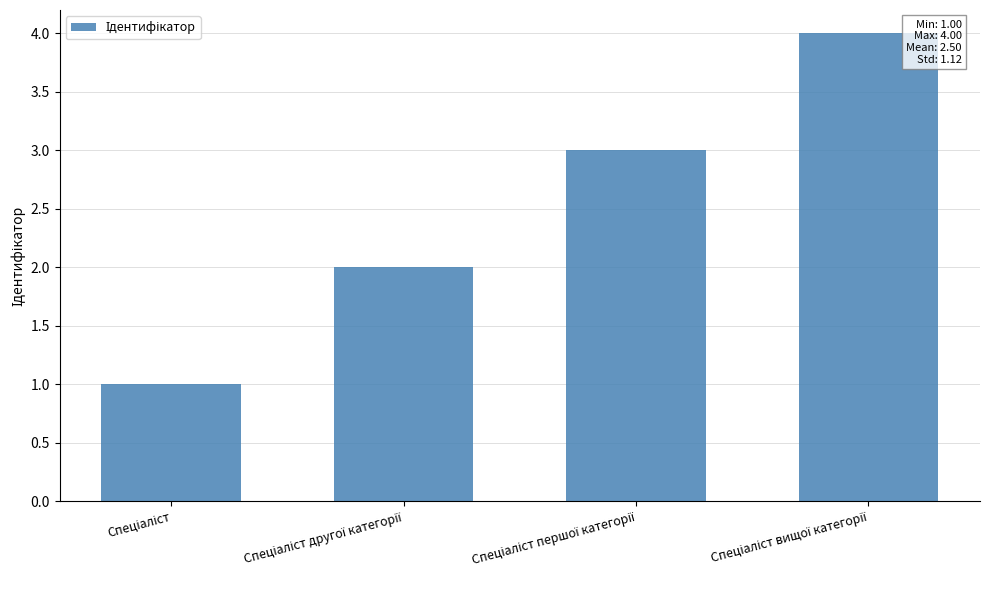

What is the greatest value displayed?

4